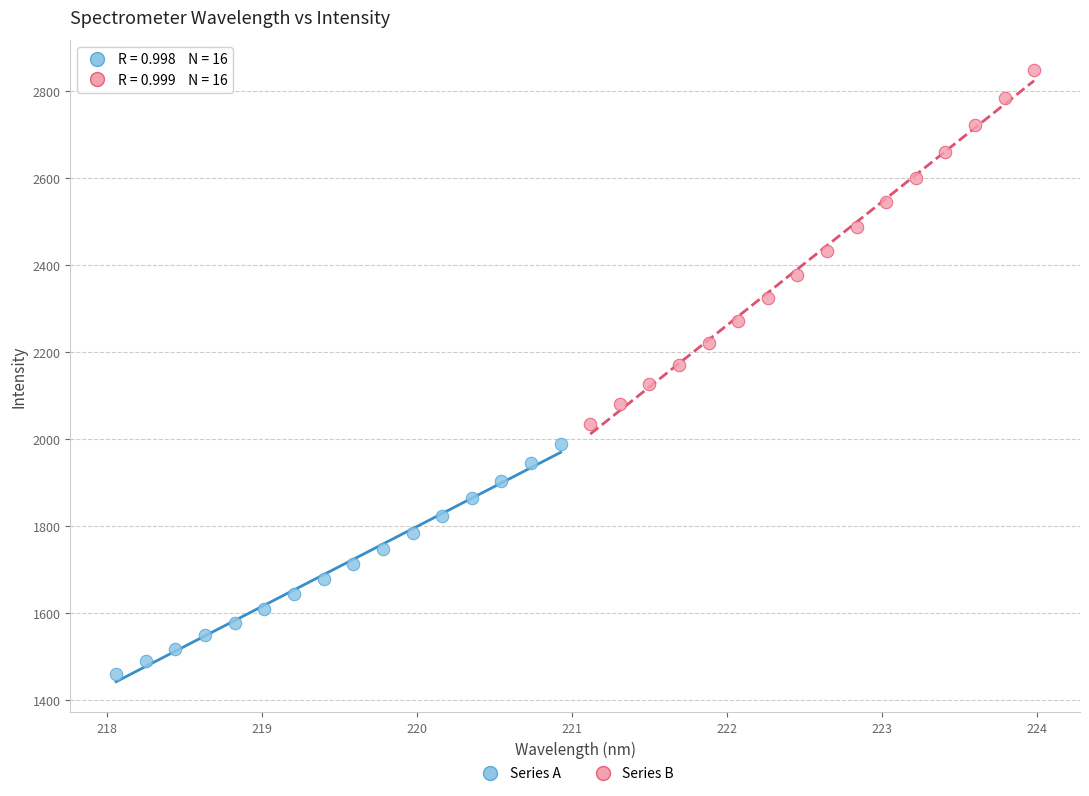

Which series has the largest Y range (max minus min)?

Series B